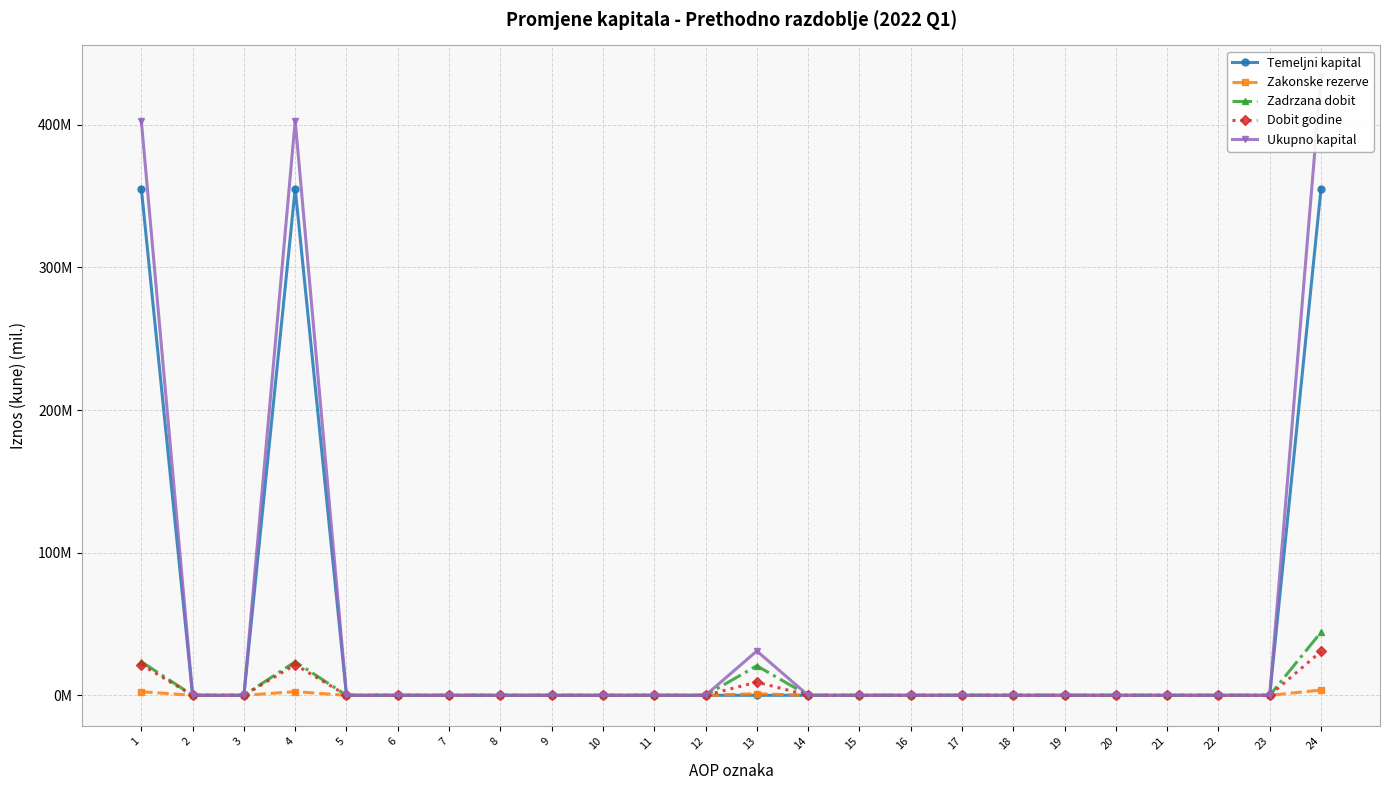

Is the value of Zakonske rezerve at 21 greater than the value of Dobit godine at 11?

No